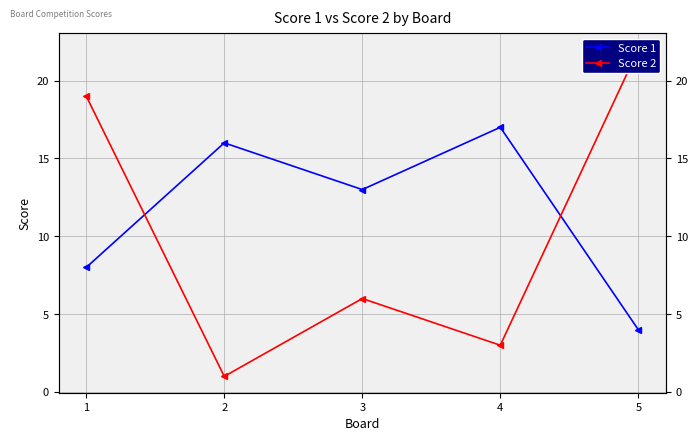

True or false: Score 1 has more than 1 interior local peaks.

True